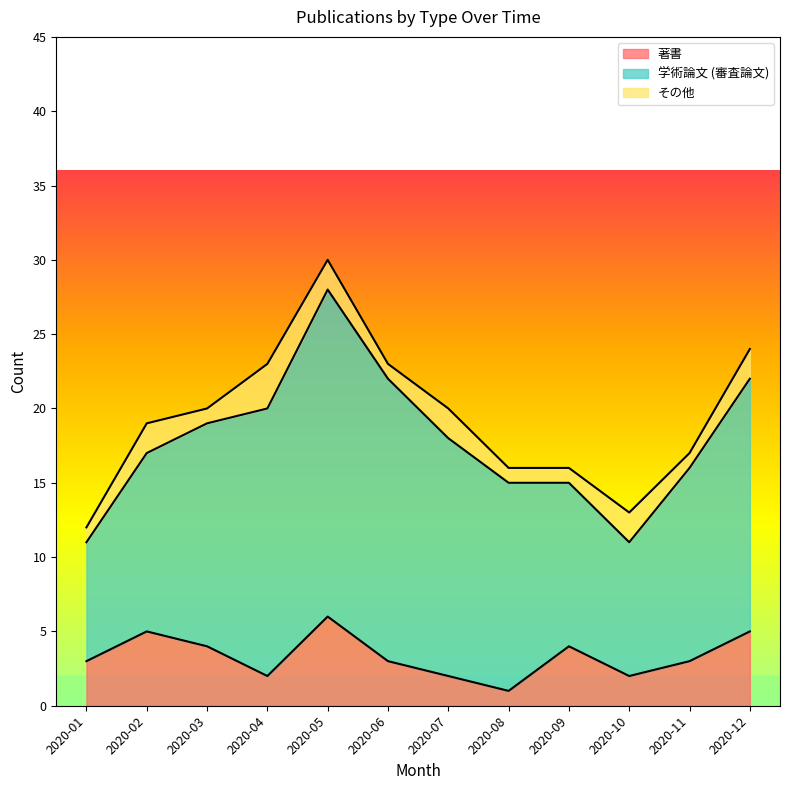

At which label does 学術論文 (審査論文) reach its minimum?

2020-01